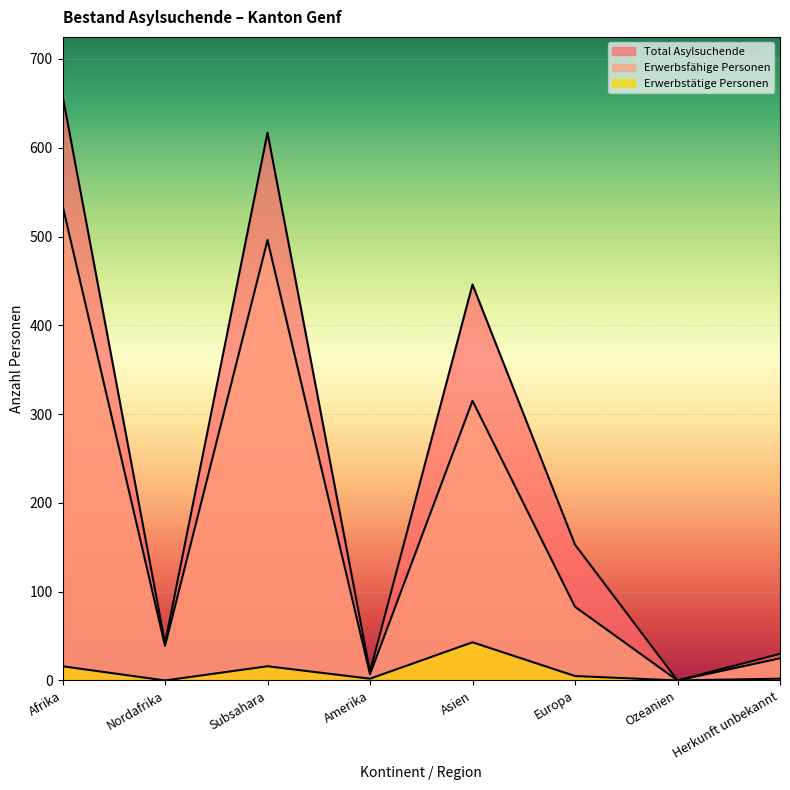

Where is Total Asylsuchende nearest to the value 329?

Asien